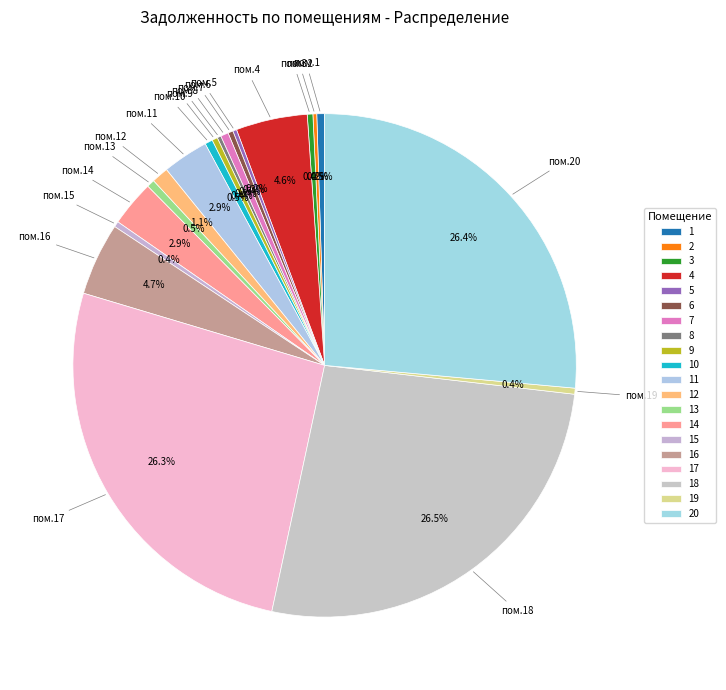

To the nearest percent, what is the difference between the 19 and 16 slice percentages?

4%